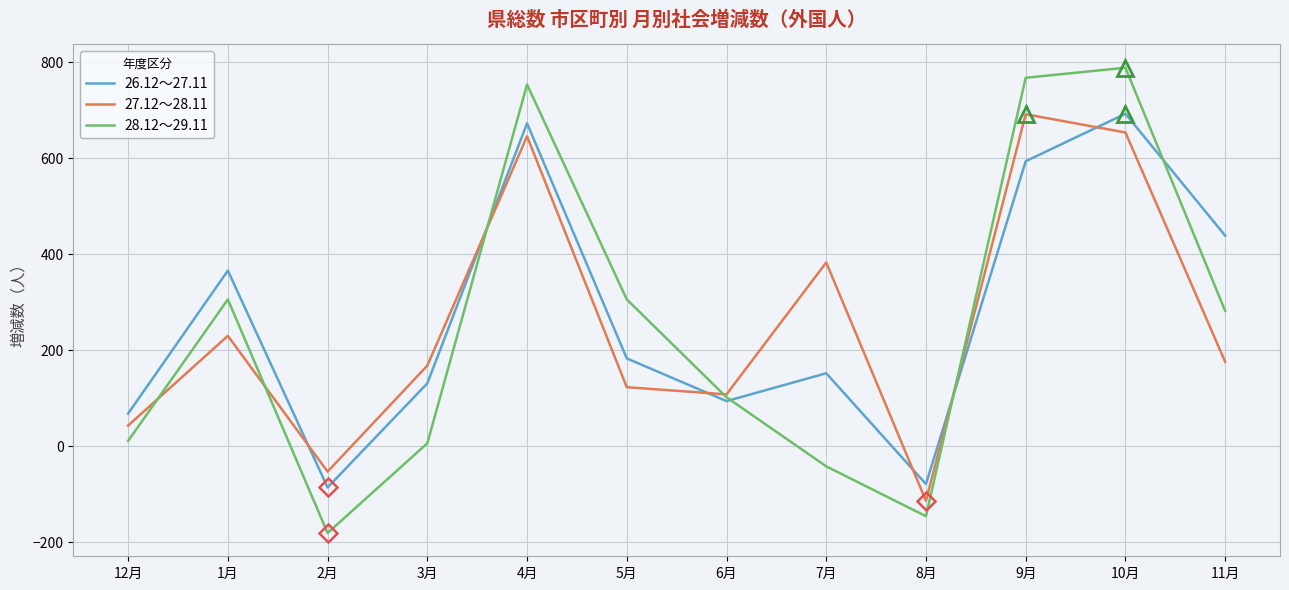

How many lines are shown in the chart?

3